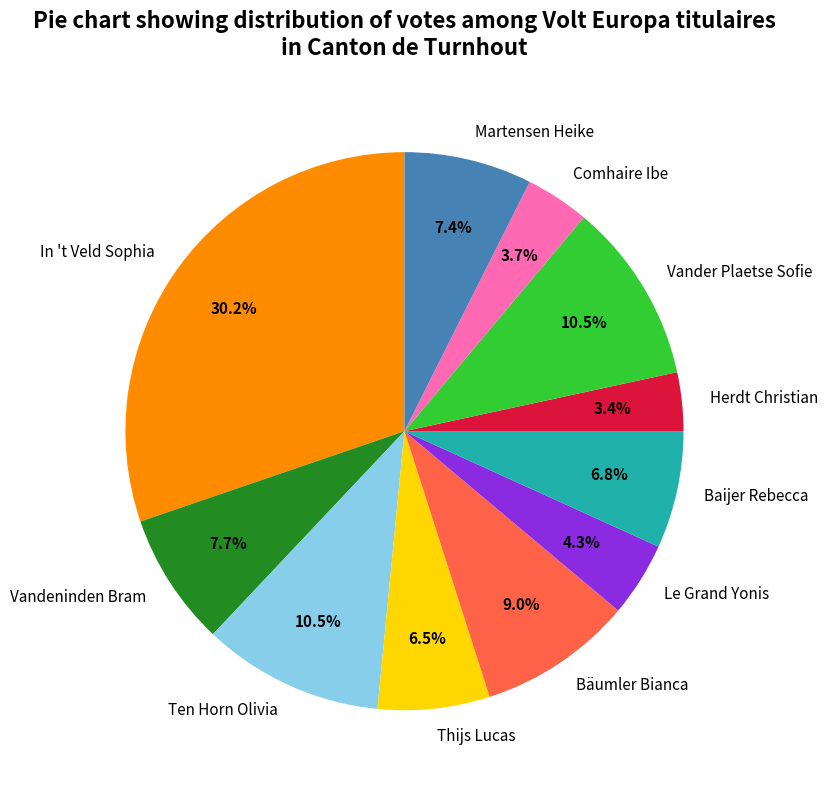

How many segments does this pie chart have?

11